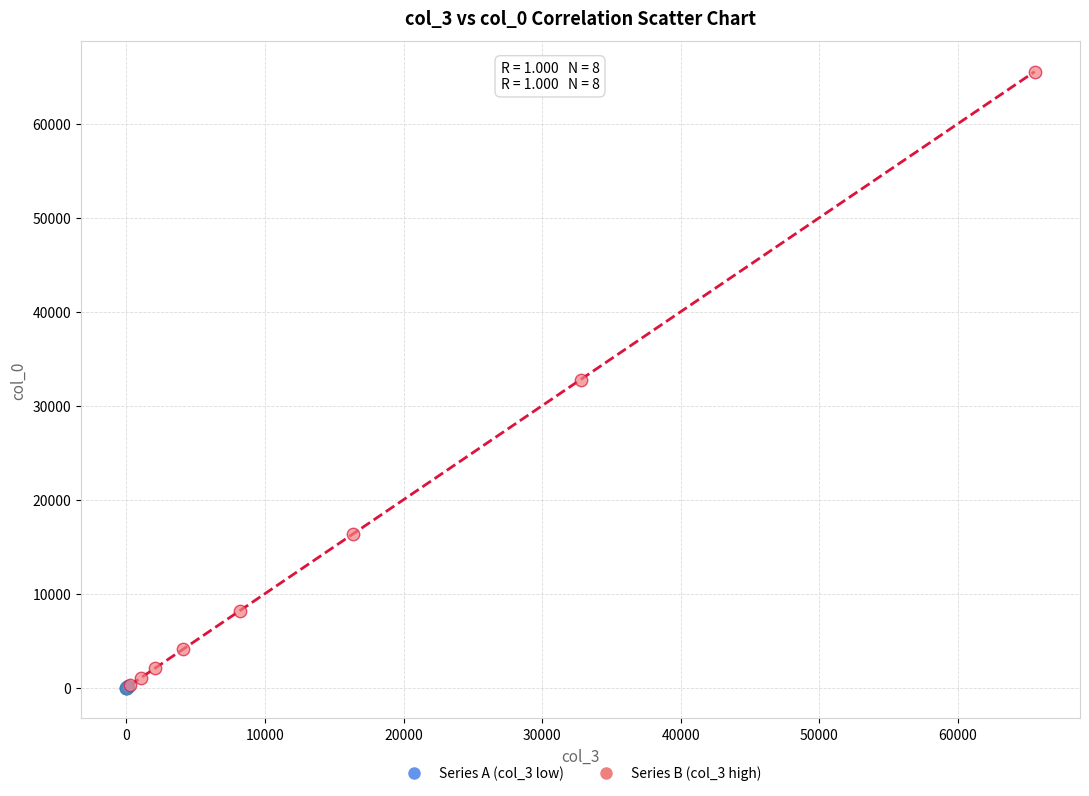

Which series has the widest spread of Y values?

Series B (col_3 high)